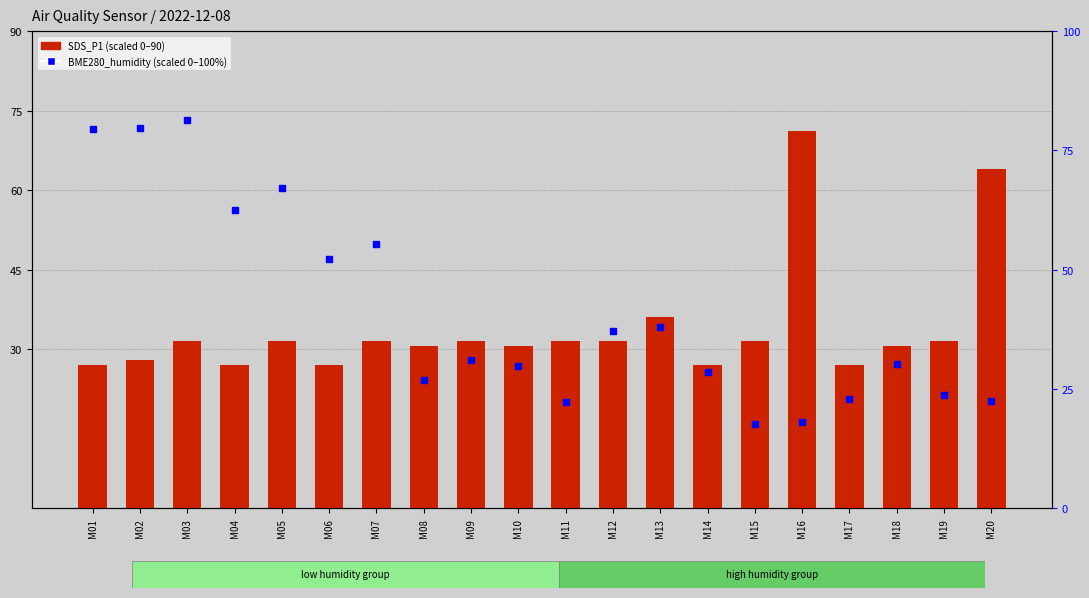

What is the total value across all series at M09?

62.6